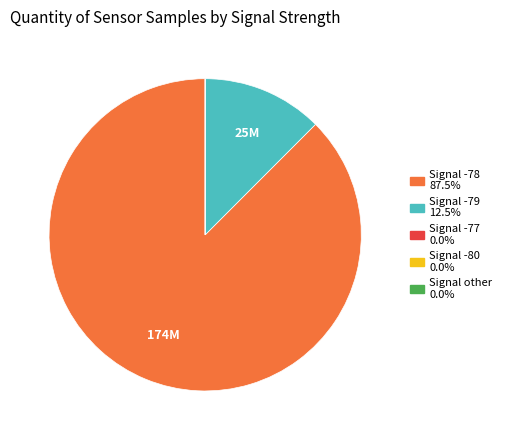

Is there a majority slice in this chart?

Yes